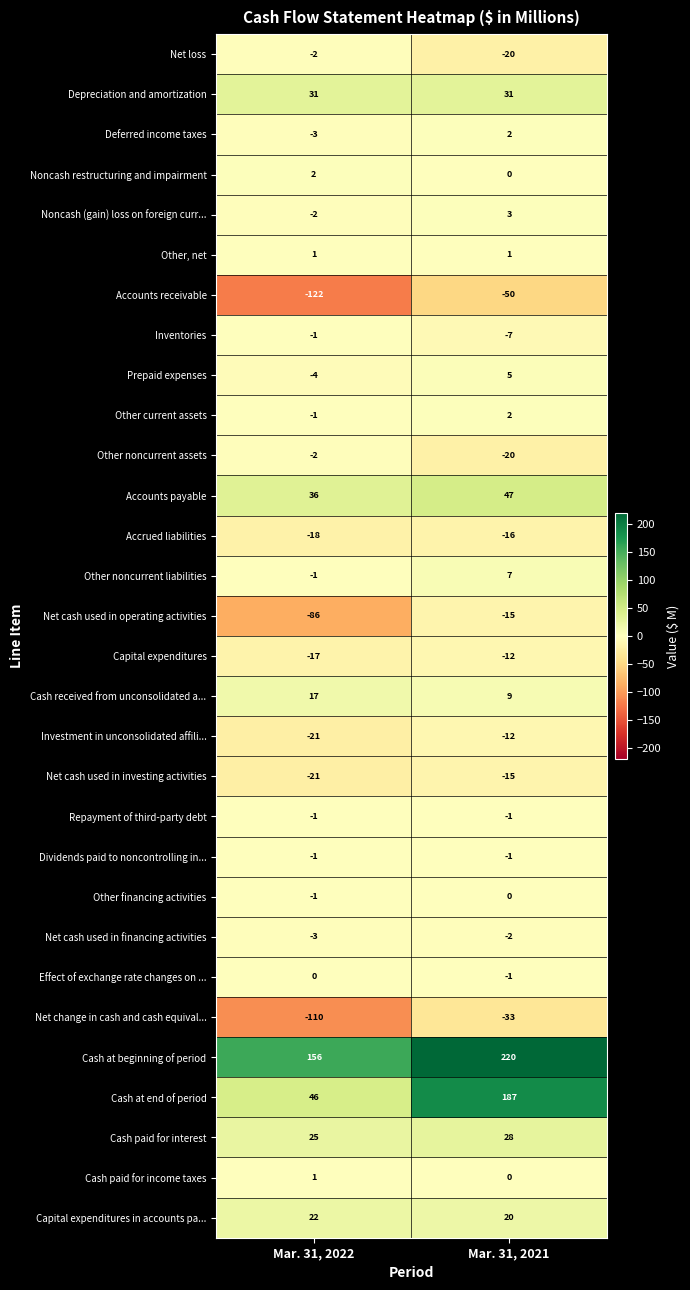

At which category does the chart reach its minimum across all series?

Mar. 31, 2022